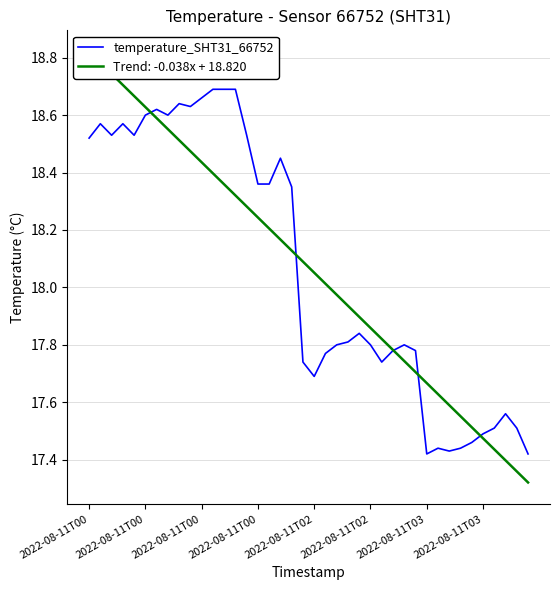

What is the ratio of the value at 29 to the value at 38?

1.0